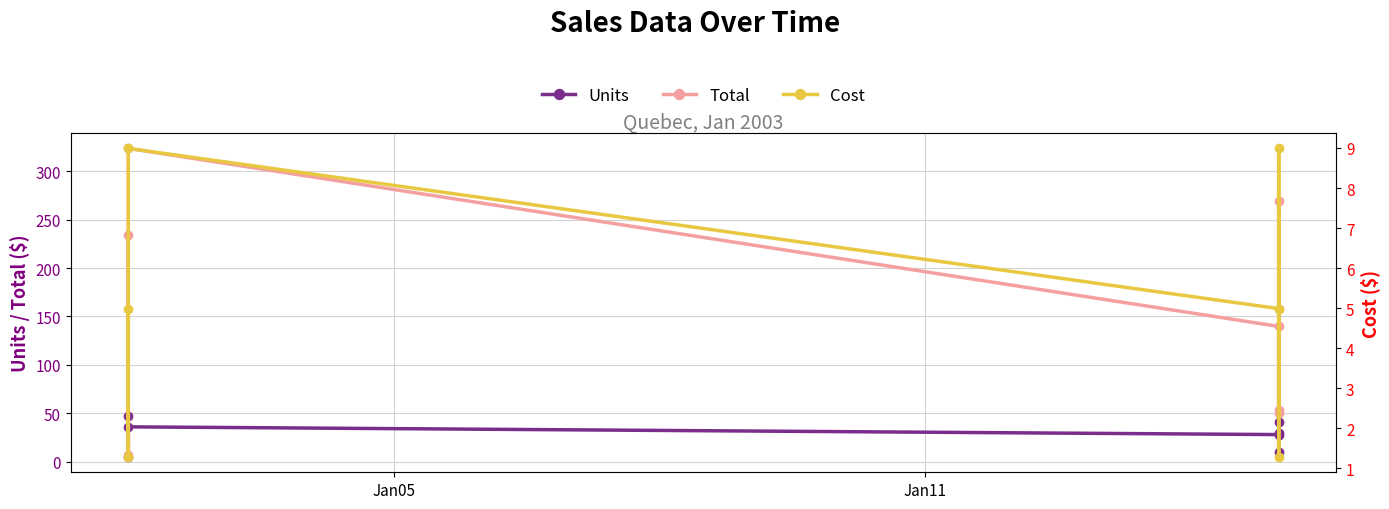

What is the value of the Units point at the 3rd from the left?

36.0